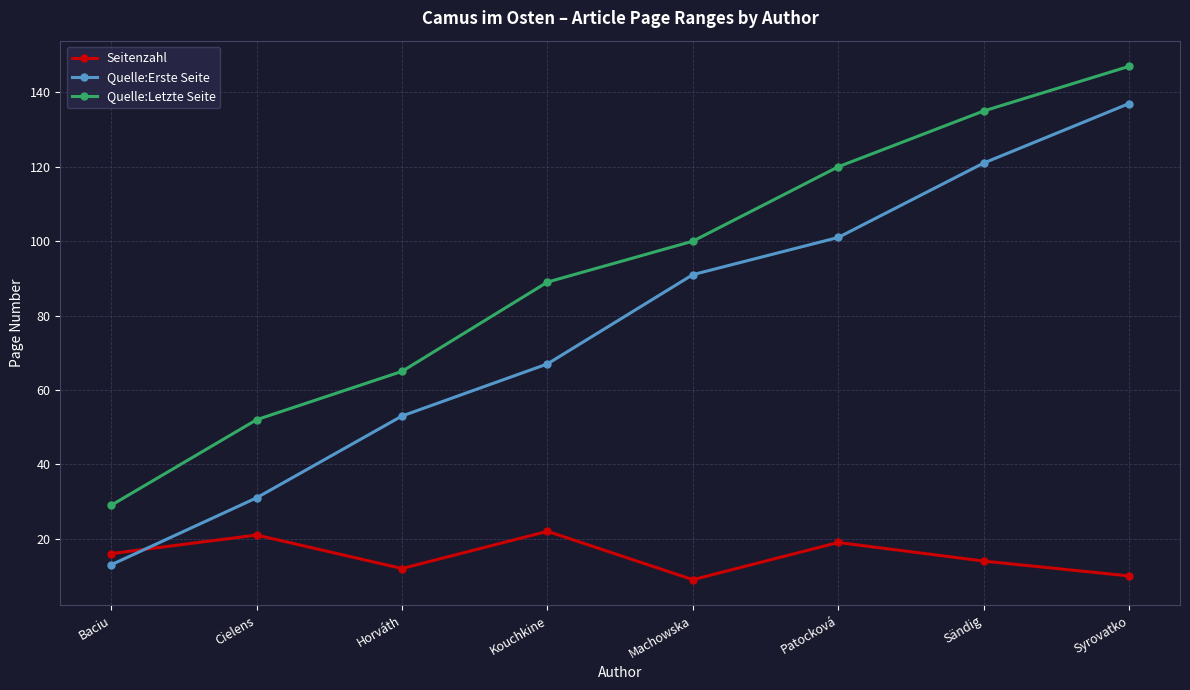

The value of Quelle:Letzte Seite at Kouchkine is 30. True or false?

False